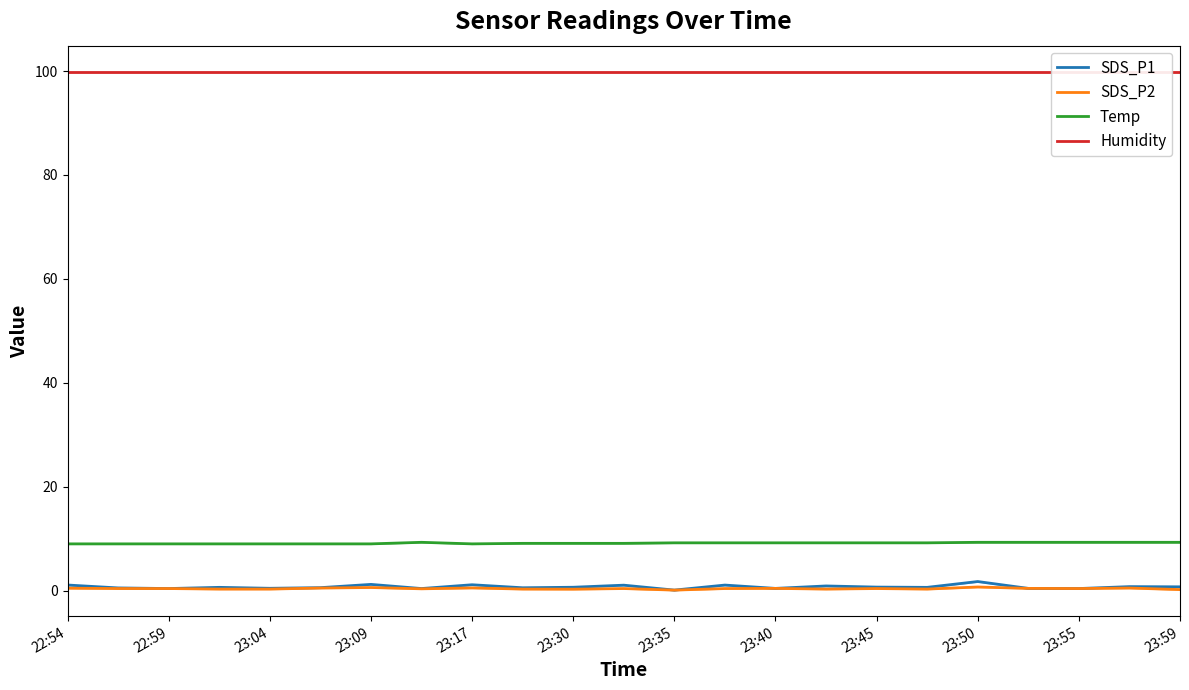

True or false: SDS_P1 and Humidity cross at least once.

False